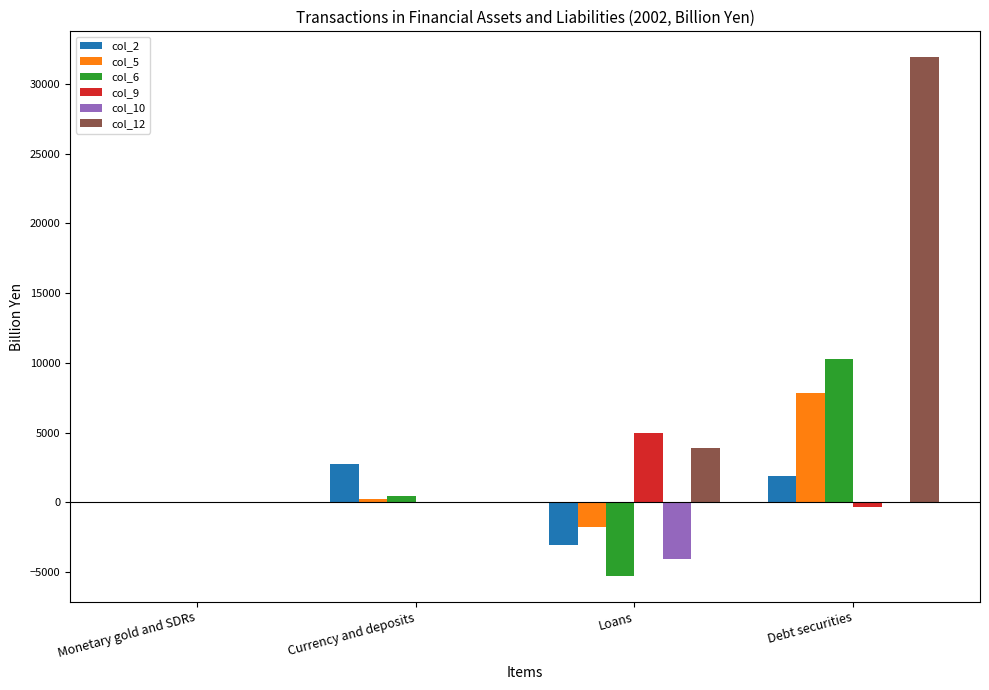

How many series are shown in this chart?

6